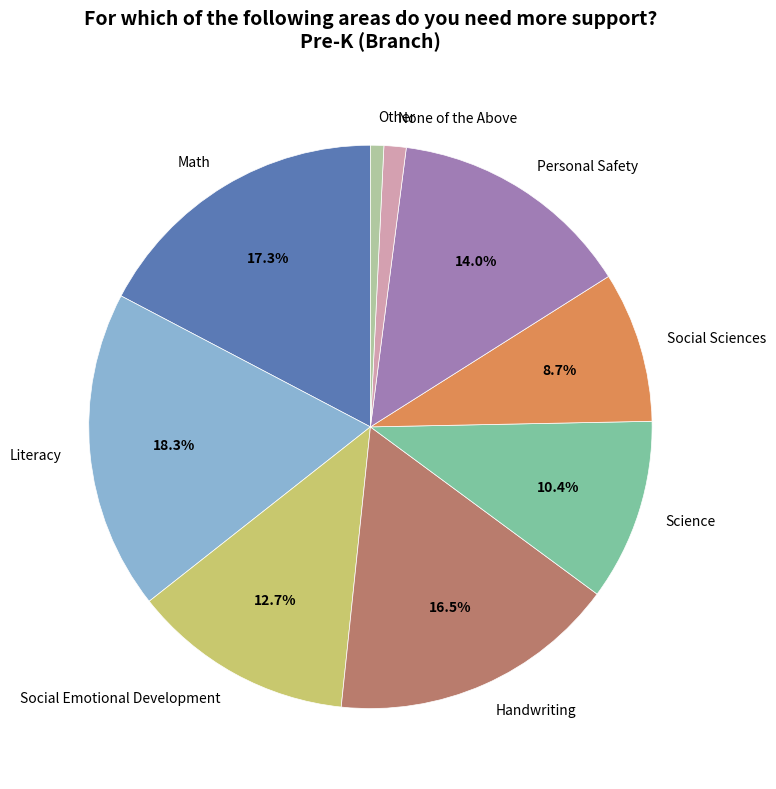

Which has a higher value, Handwriting or Literacy?

Literacy